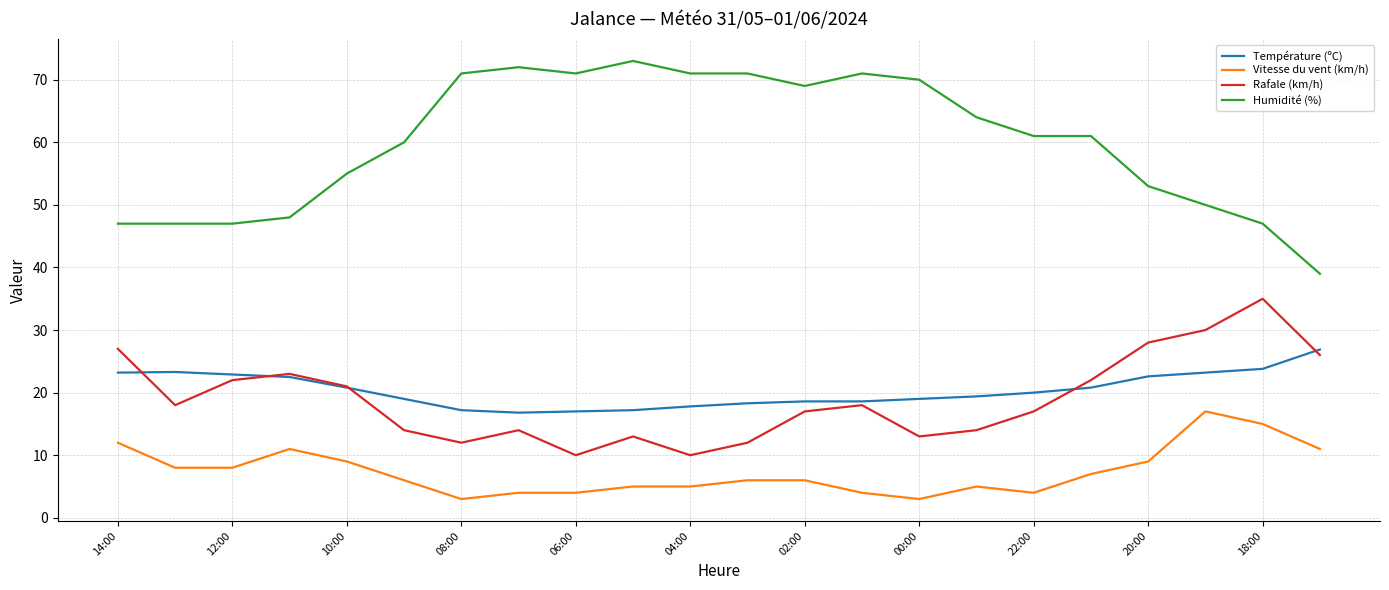

What is the maximum value for Rafale (km/h)?

35.0